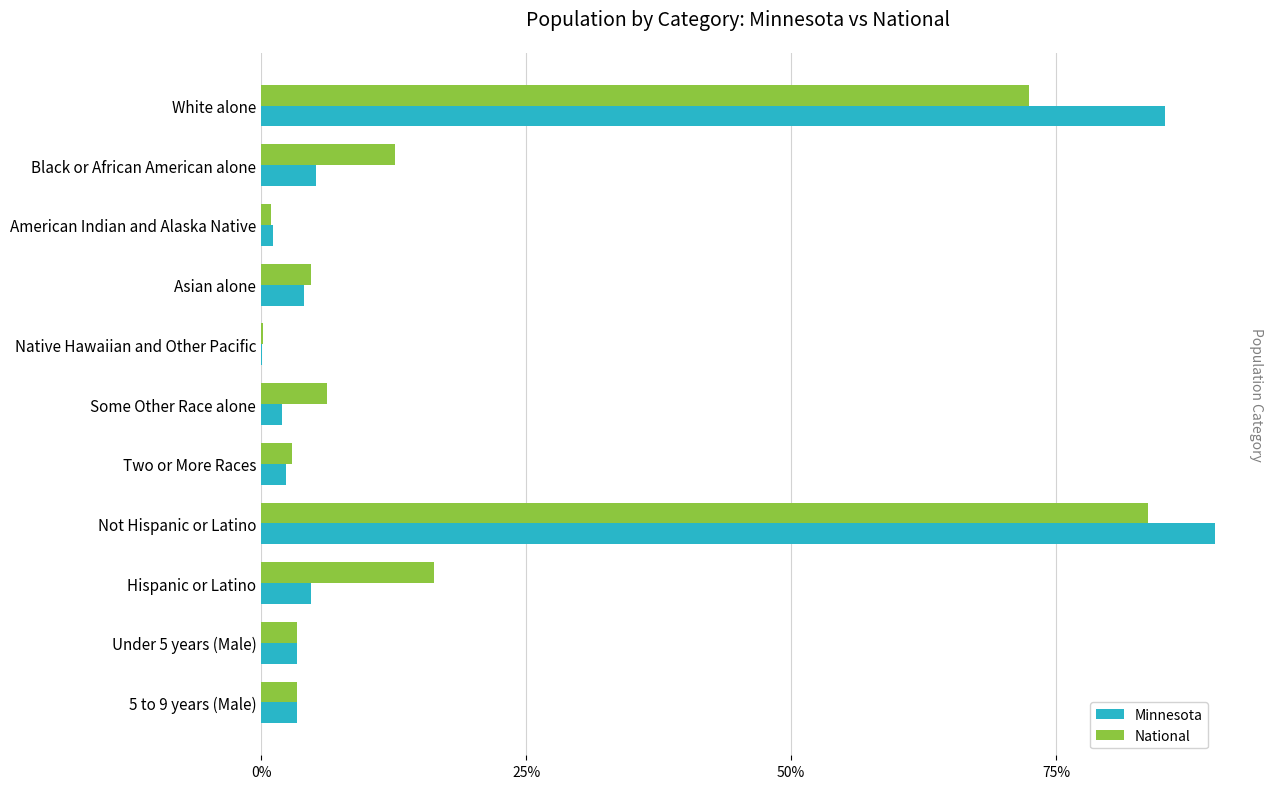

What is the approximate value of National at Hispanic or Latino?

16.3